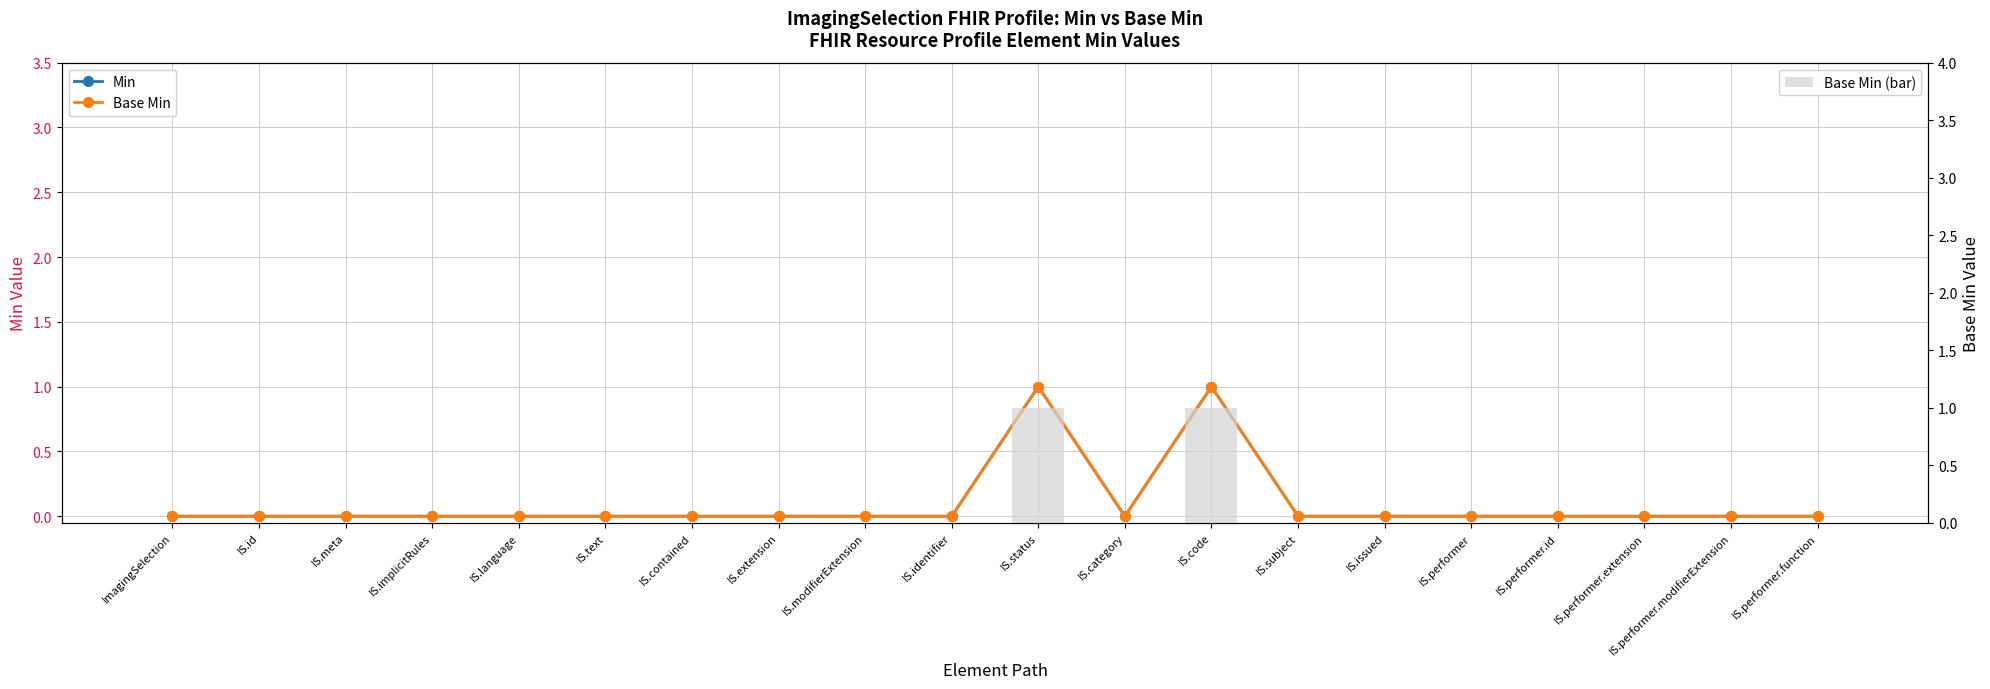

What is the maximum value for Min?

1